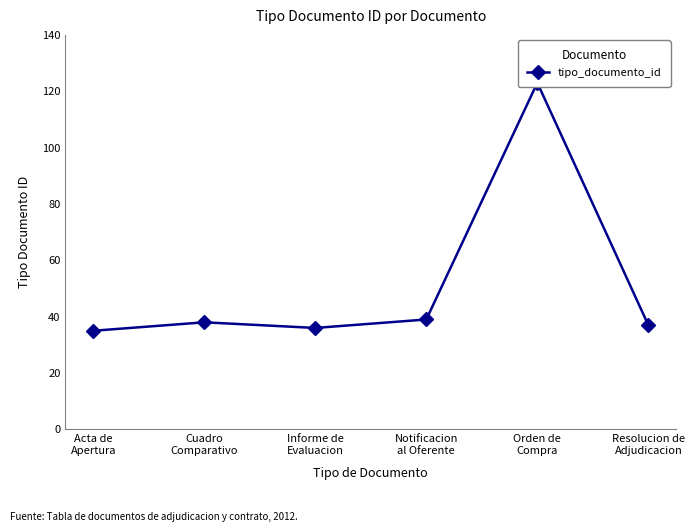

What is the label of the 2nd point from the left?

Cuadro
Comparativo